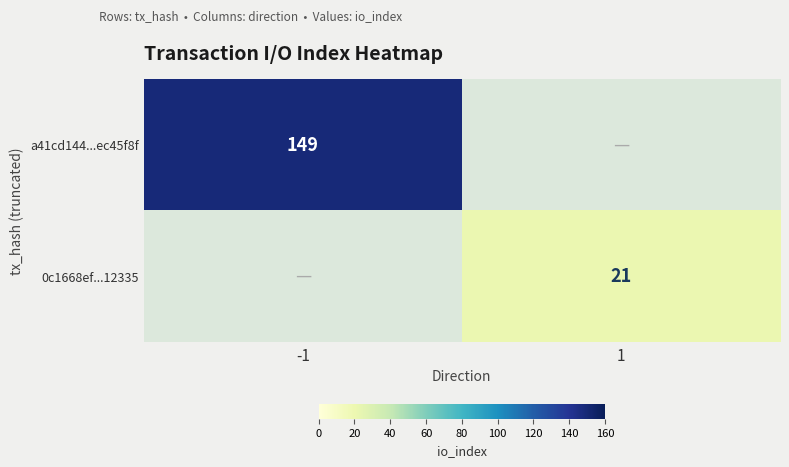

Is it true that 0c1668ef...12335 equals 21 at 1?

True